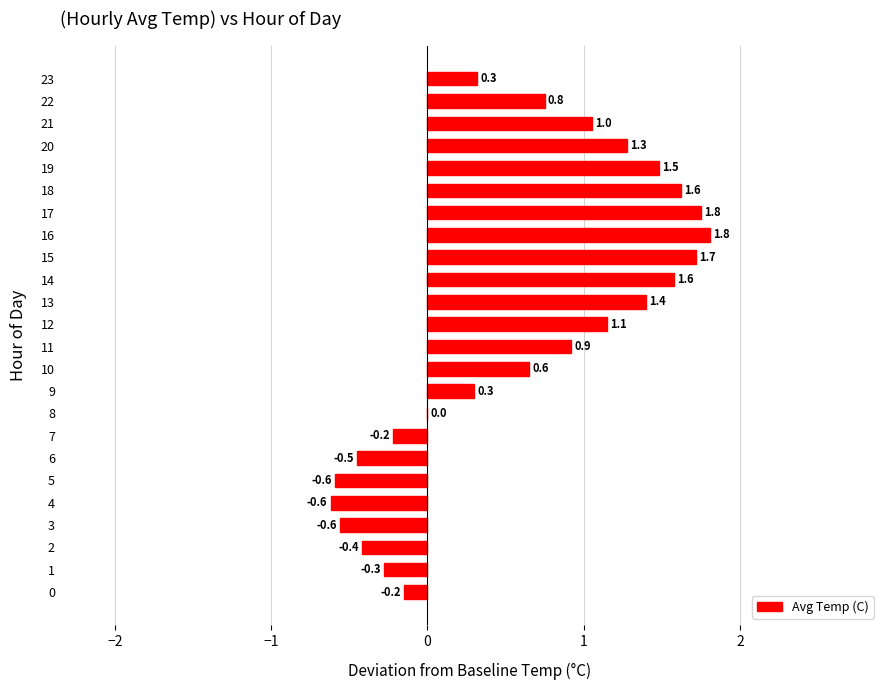

True or false: the data shows -0.8 at 3.

False